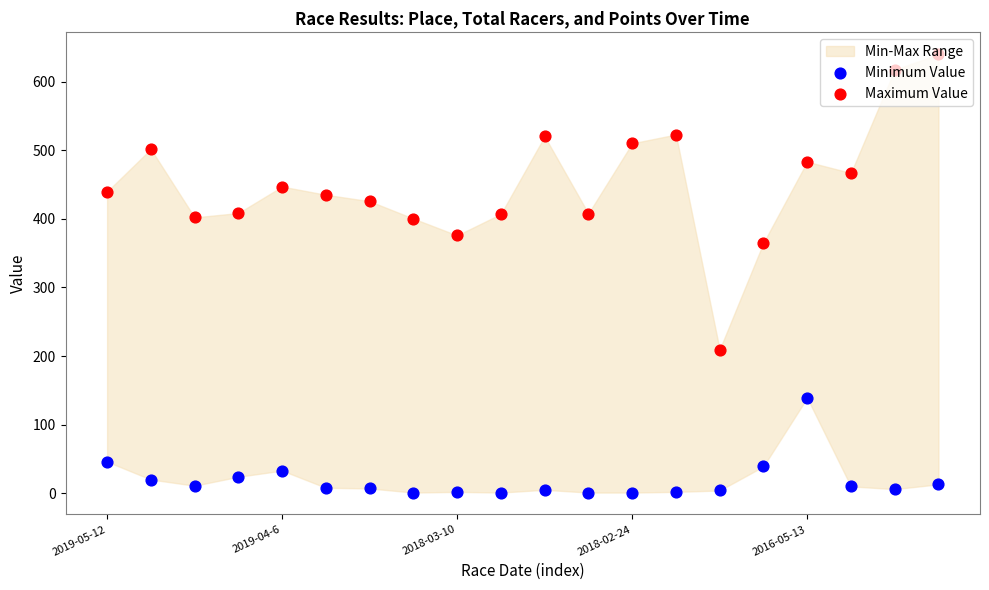

At how many categories does at least one series exceed 284?

19